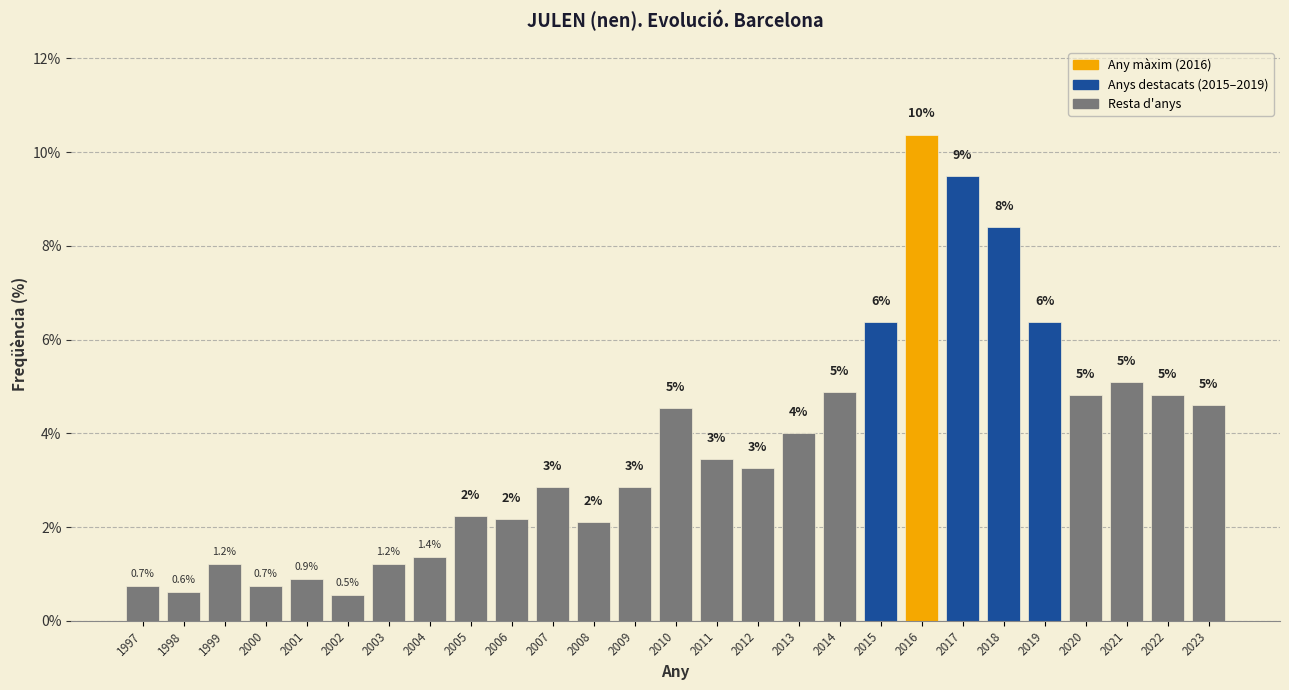

Are the bars horizontal?

No